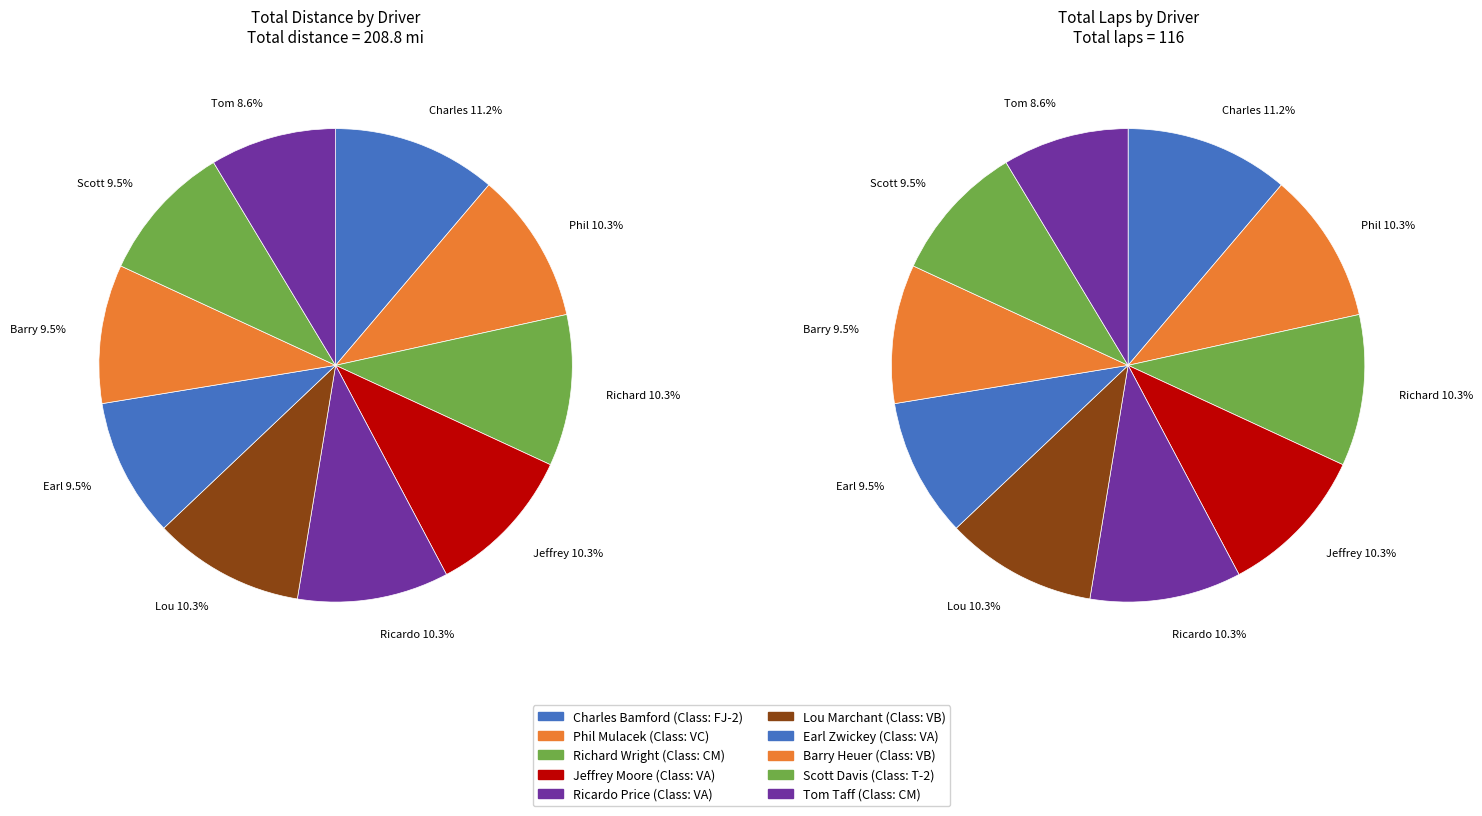

Is there a majority slice in this chart?

No